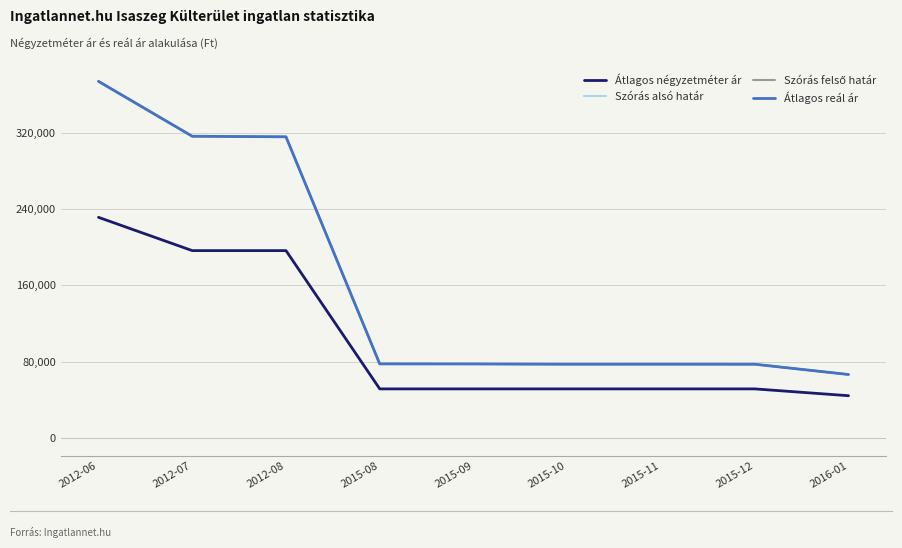

The Szórás alsó határ series shows 77493 at 2015-11. True or false?

True